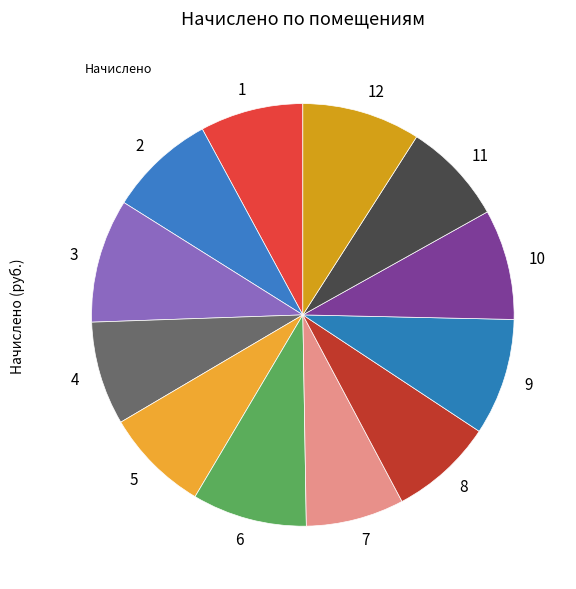

How many slices are in this pie chart?

12